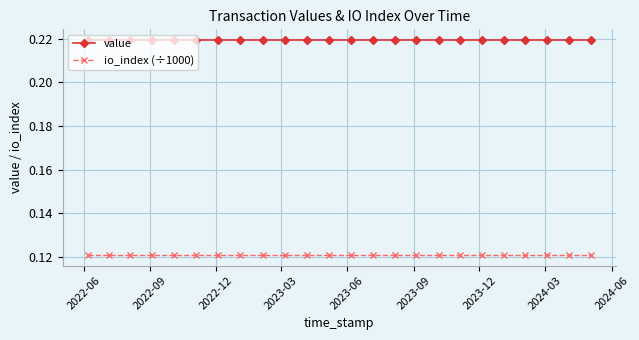

Which series has the largest total across all categories?

value